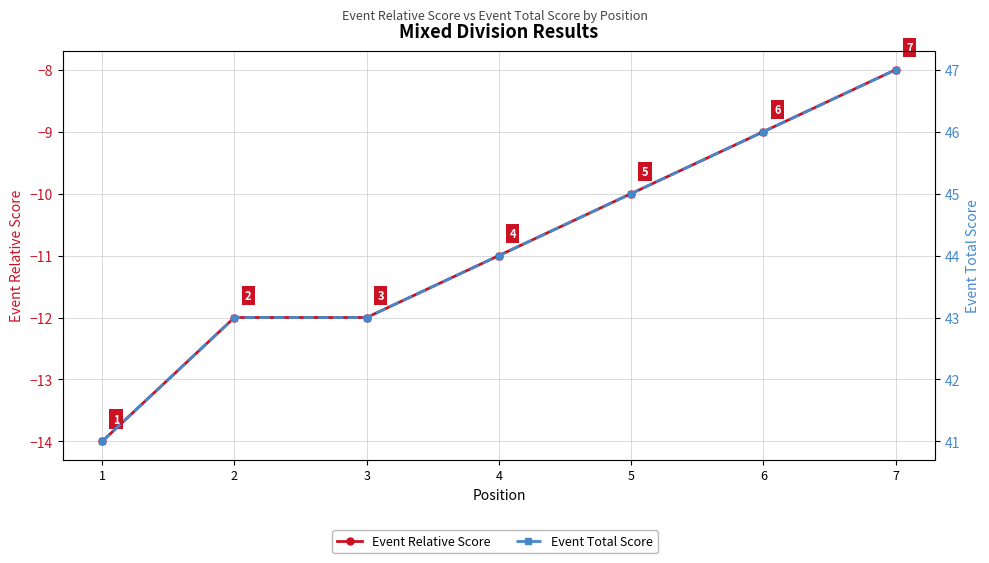

True or false: Event Total Score and Event Relative Score cross at least once.

False